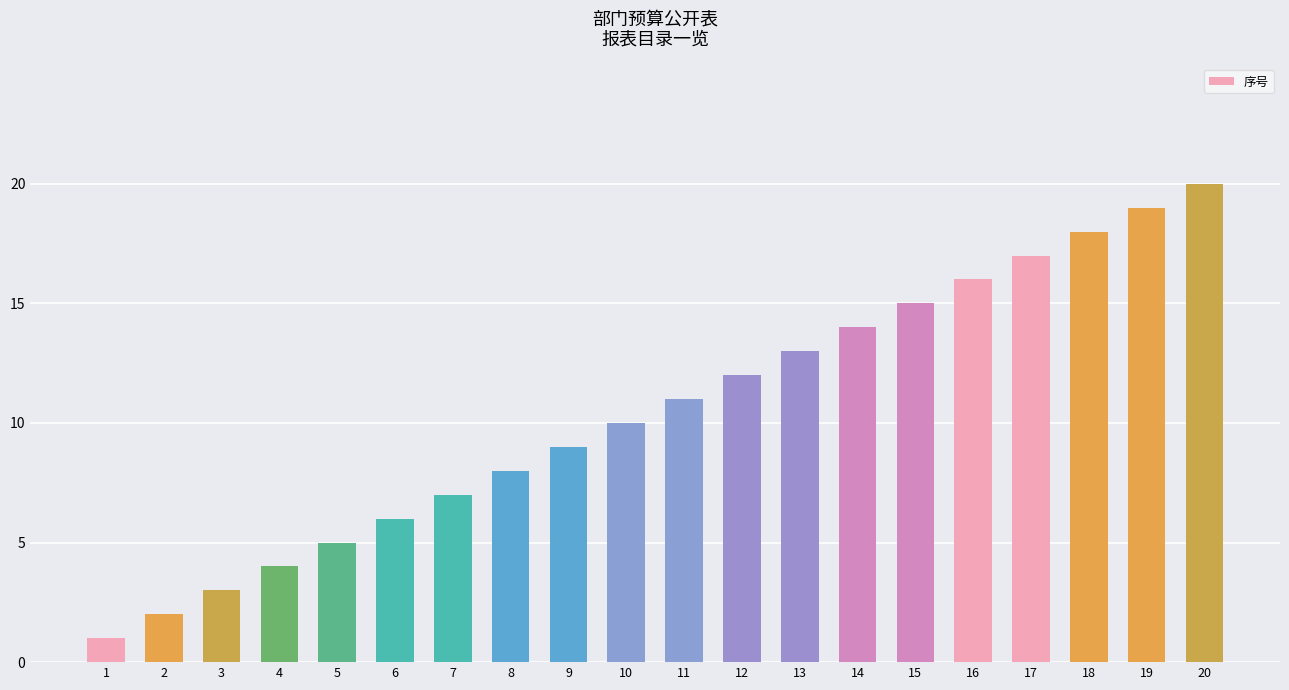

The value at 5 is 9. True or false?

False